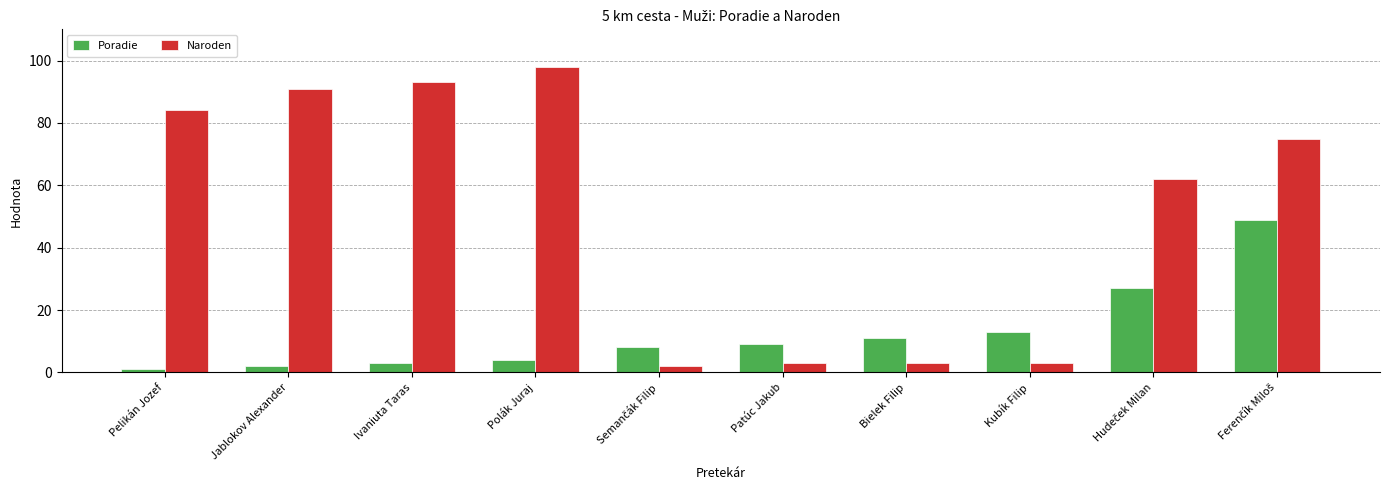

List the series in order of their overall mean, lowest first.

Poradie, Naroden